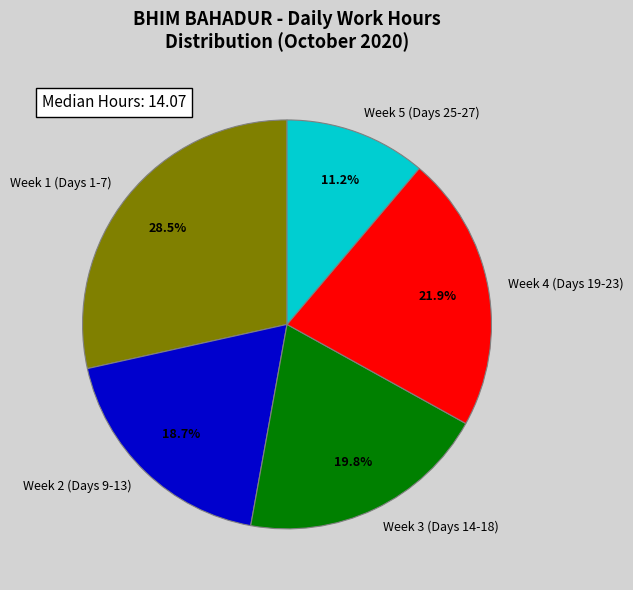

How many slices are in this pie chart?

5